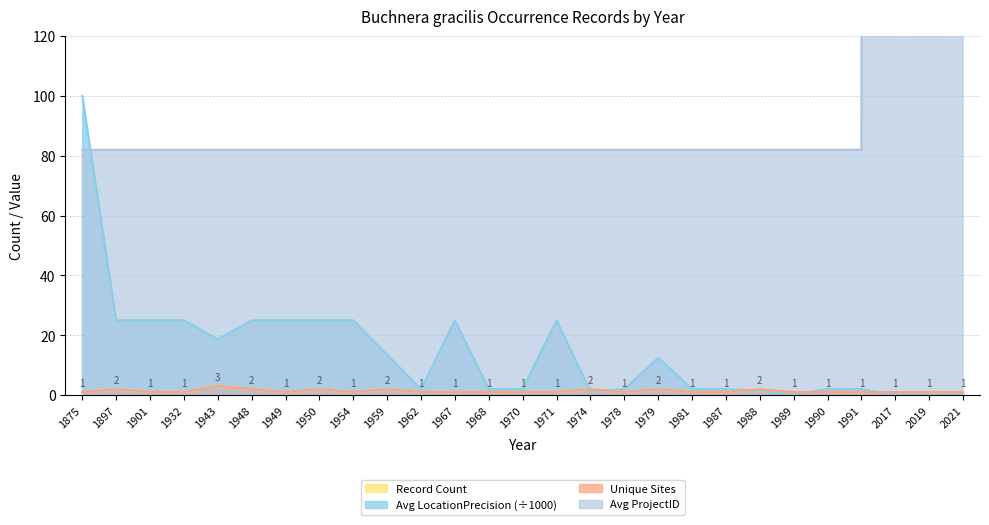

At which category does the chart reach its peak across all series?

2017